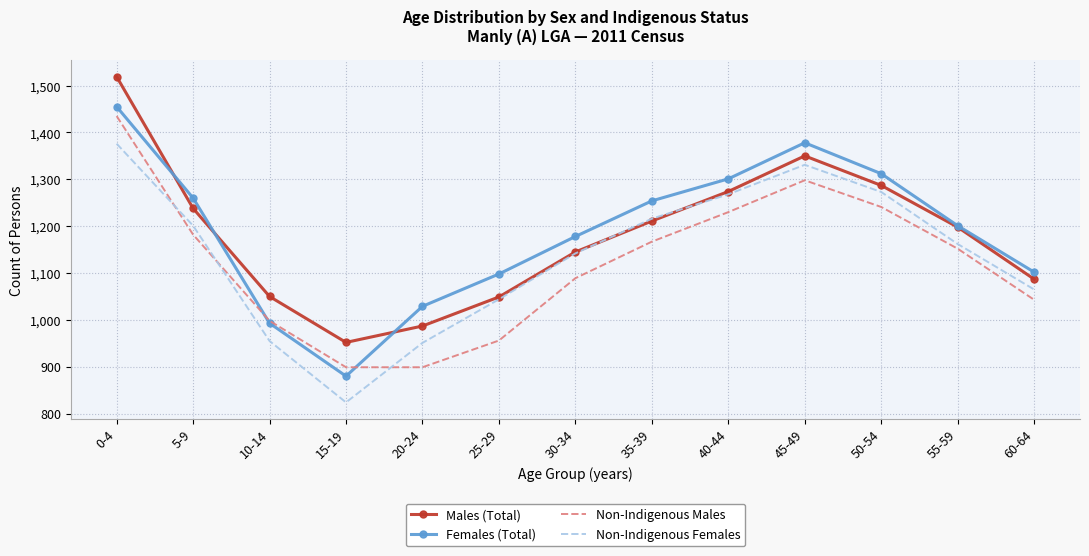

Is the value of Non-Indigenous Males at 35-39 greater than the value of Females (Total) at 0-4?

No